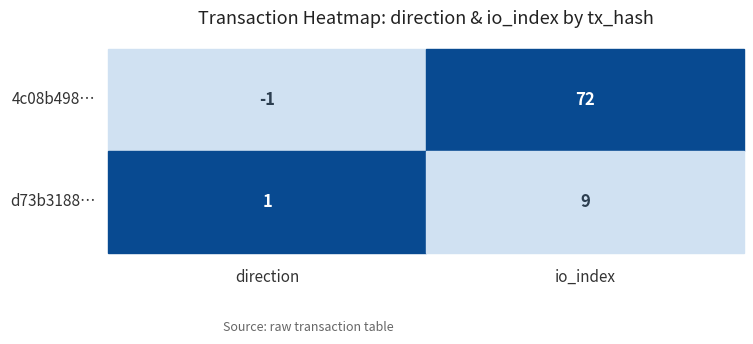

Reading left to right, transcribe all the data shown in this chart.

4c08b498e7e87f522e0188d73df8d6df4f6545c: 0=-1	1=72
d73b3188fe95c8b3d7fb5284bcfafede0458a2c: 0=1	1=9